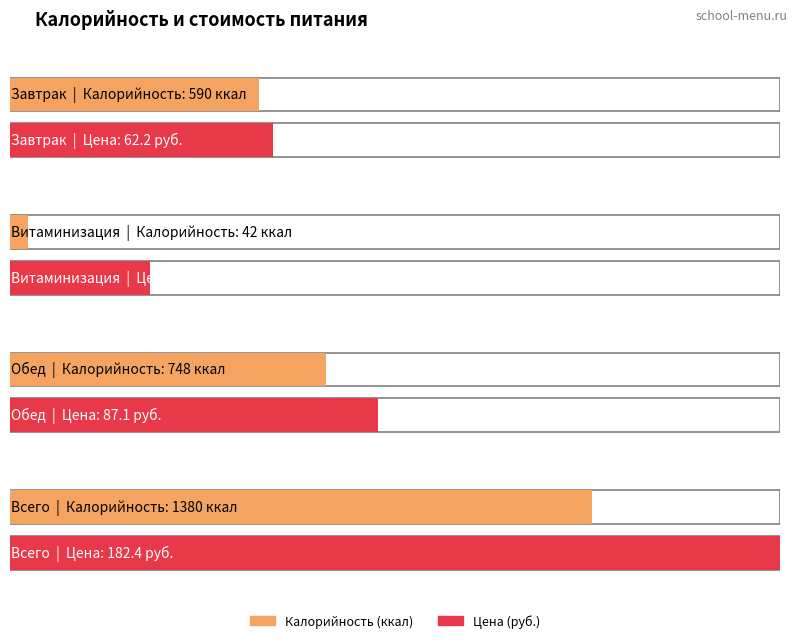

How many bars are there in total?

8